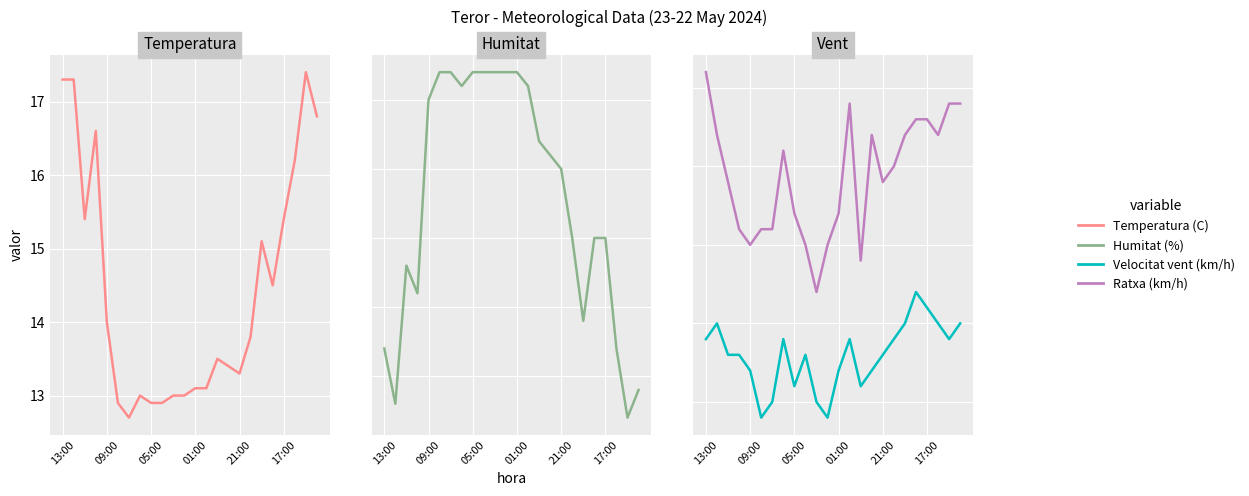

At which label is Humitat (%) closest to 84?

05:00